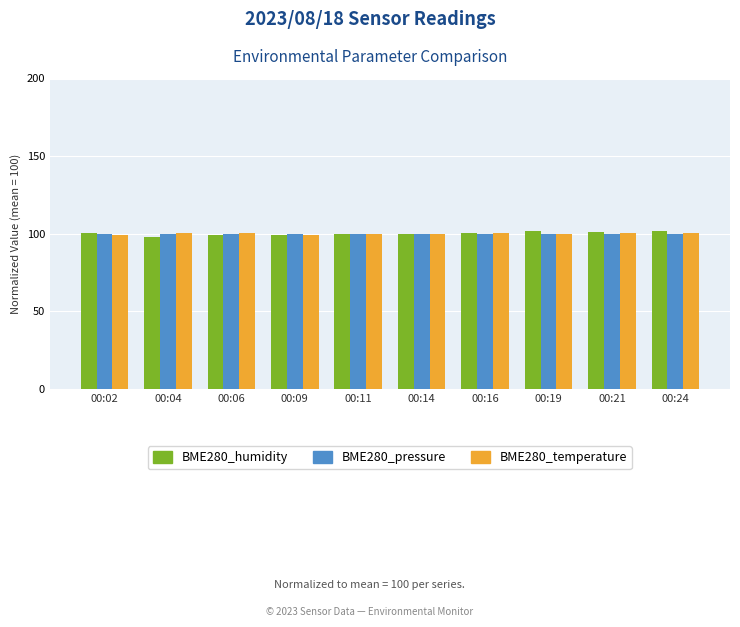

How many bars are there in total?

30